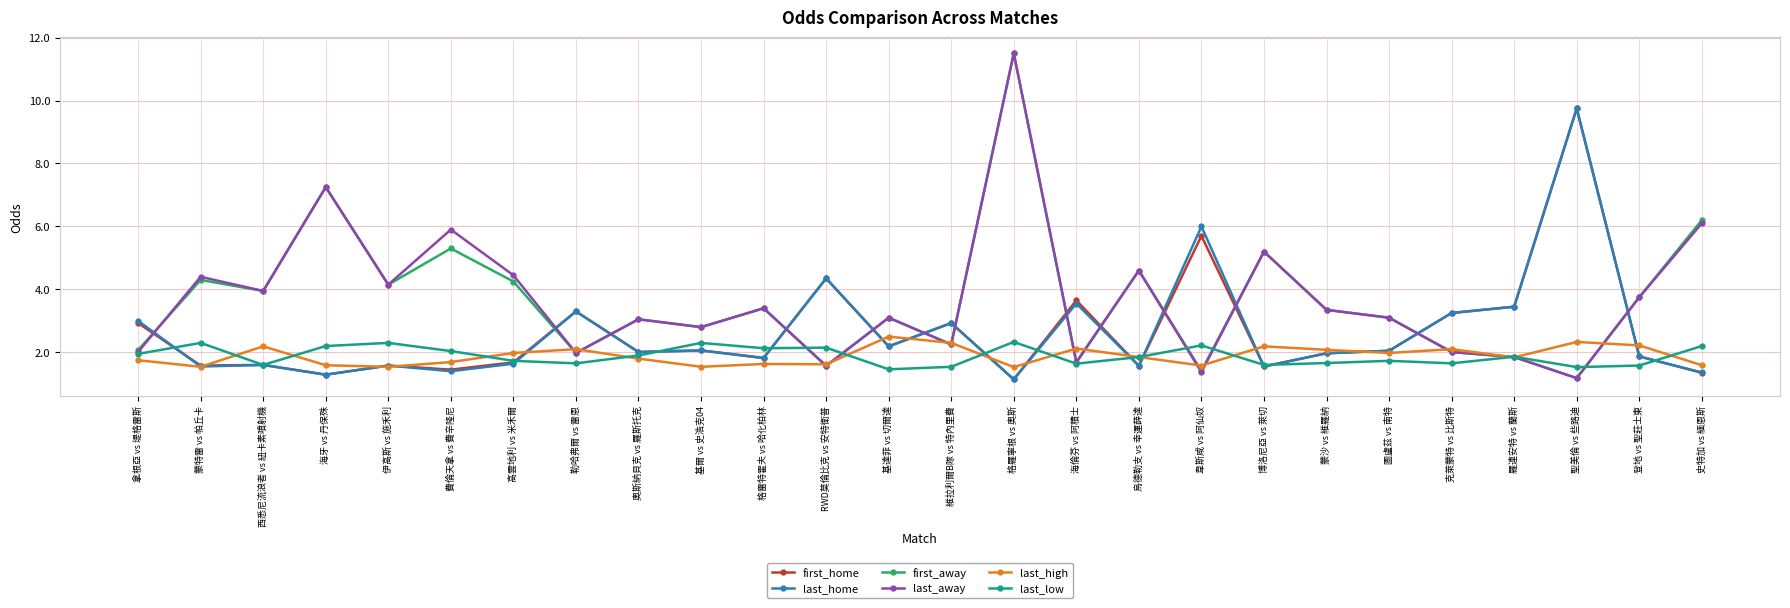

Is the value of last_away at 西悉尼流浪者 vs 紐卡素噴射機 greater than the value of first_away at 羅連安特 vs 蘭斯?

Yes